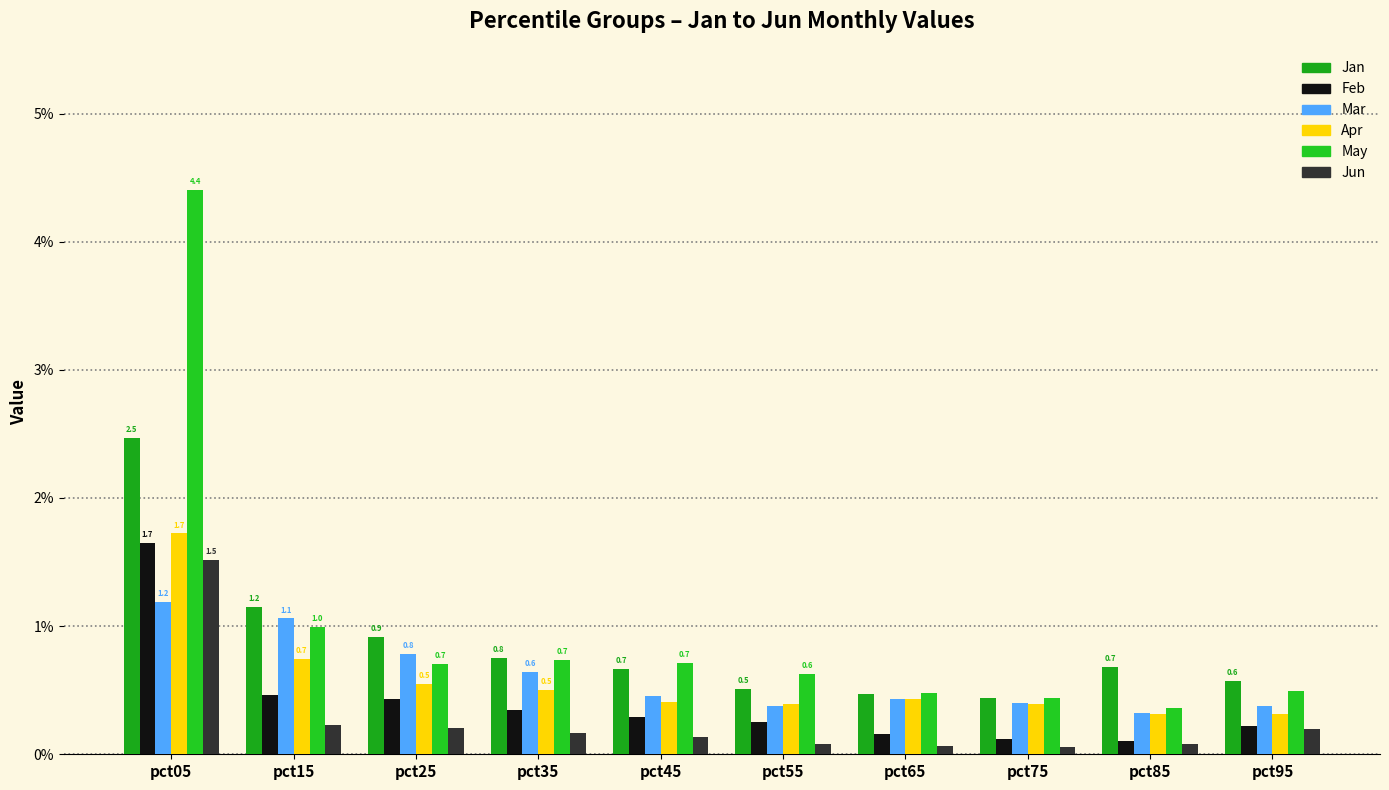

What is the minimum value shown in the chart?

0.1